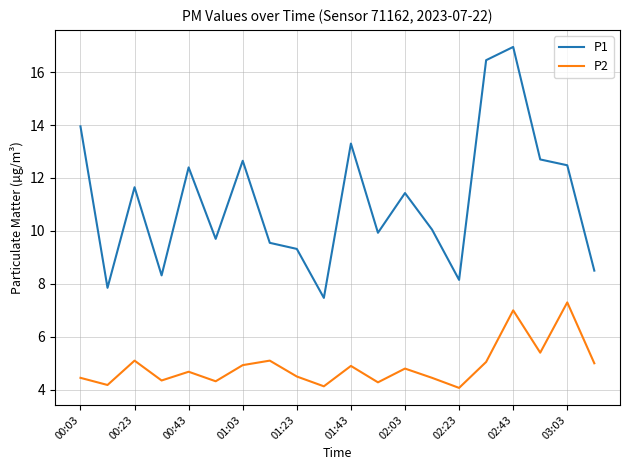

What is the smallest value displayed?

4.1